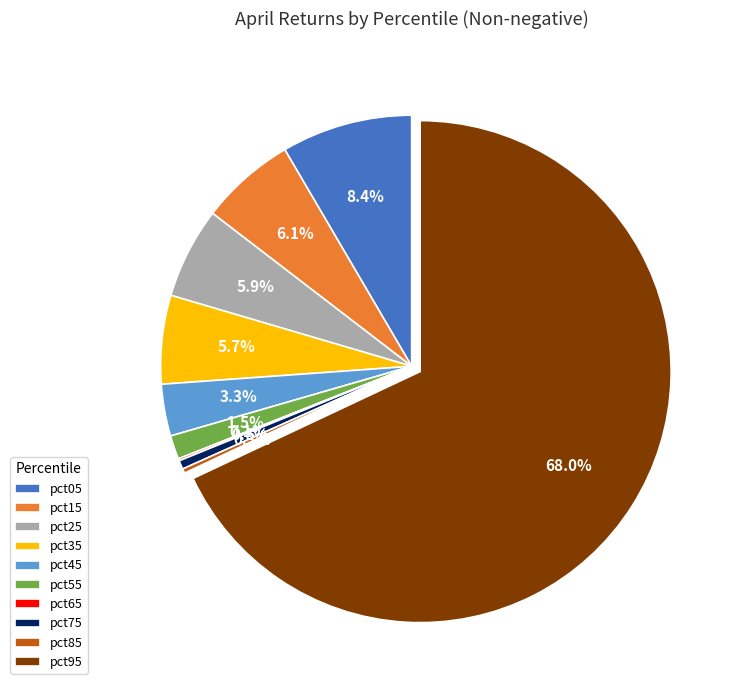

Between pct45 and pct85, which is larger?

pct45